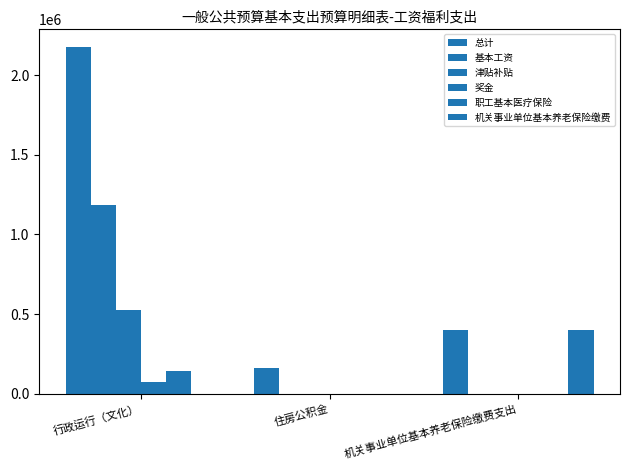

At which label is 职工基本医疗保险 closest to 70534?

住房公积金